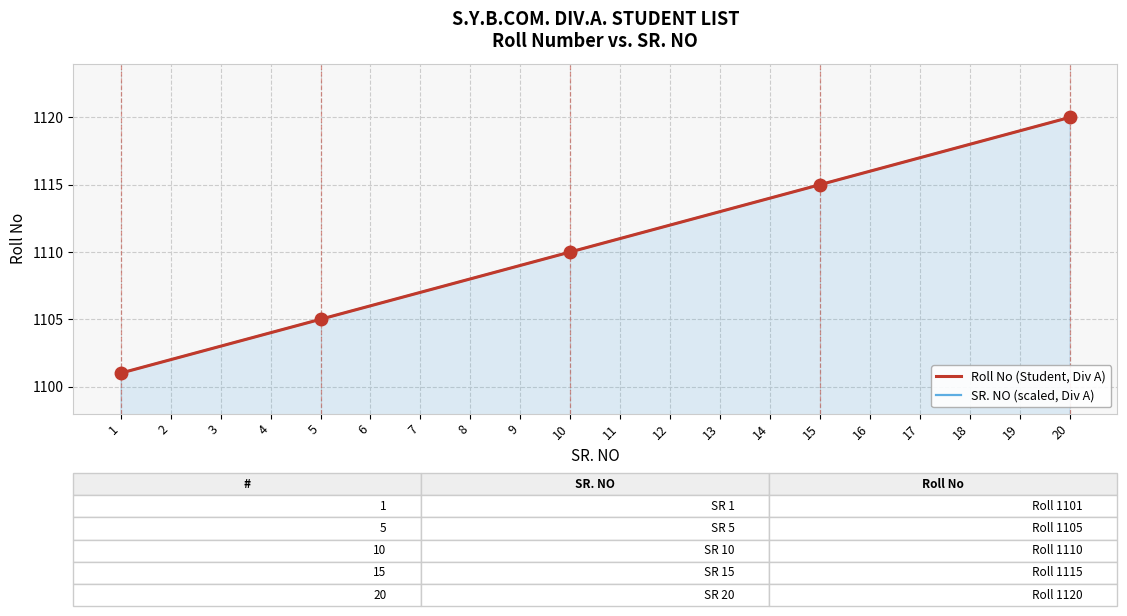

At which label does Roll No (Student, Div A) reach its minimum?

1